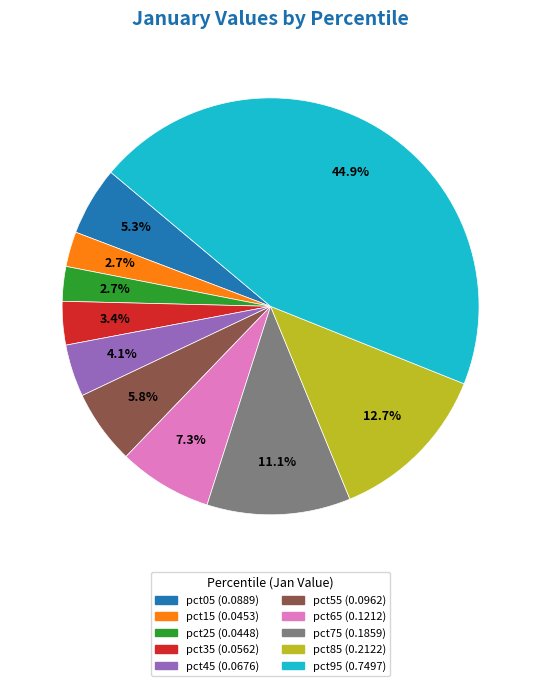

Between pct95 and pct05, which is larger?

pct95